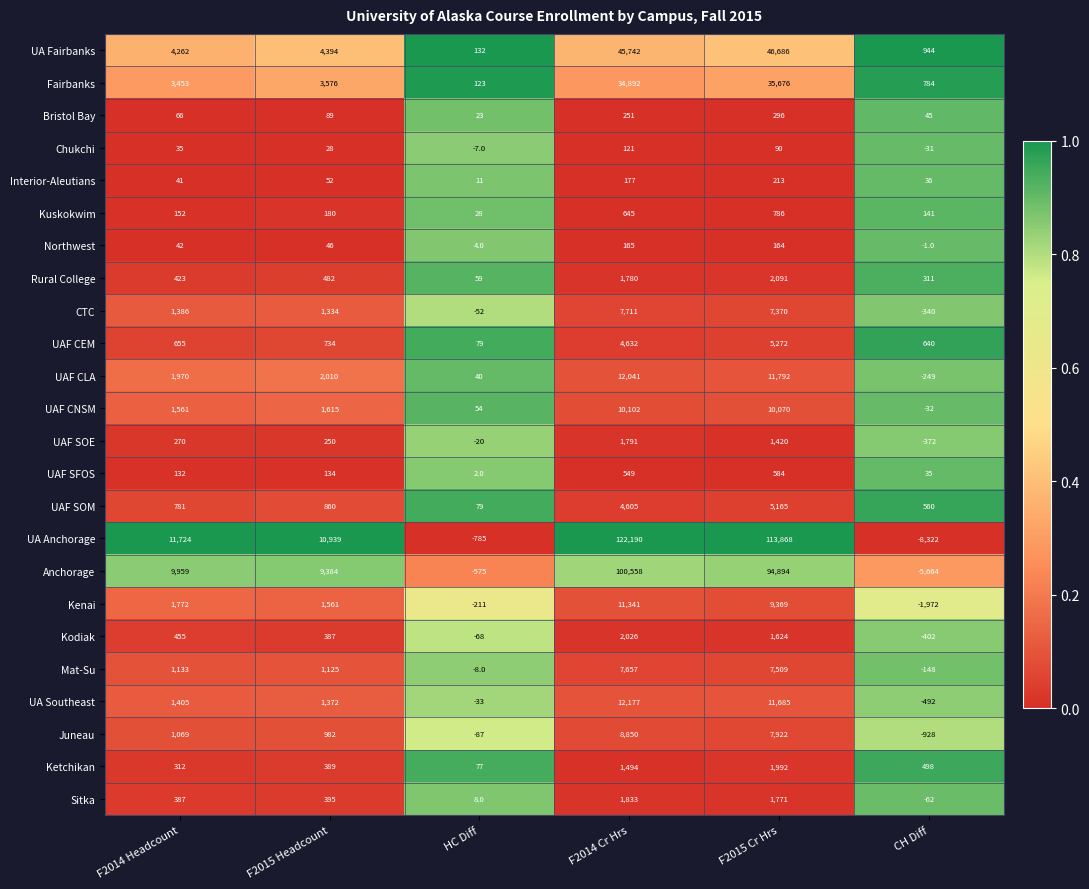

Between F2014 Headcount and HC Diff, which series saw the biggest shift?

UA Anchorage